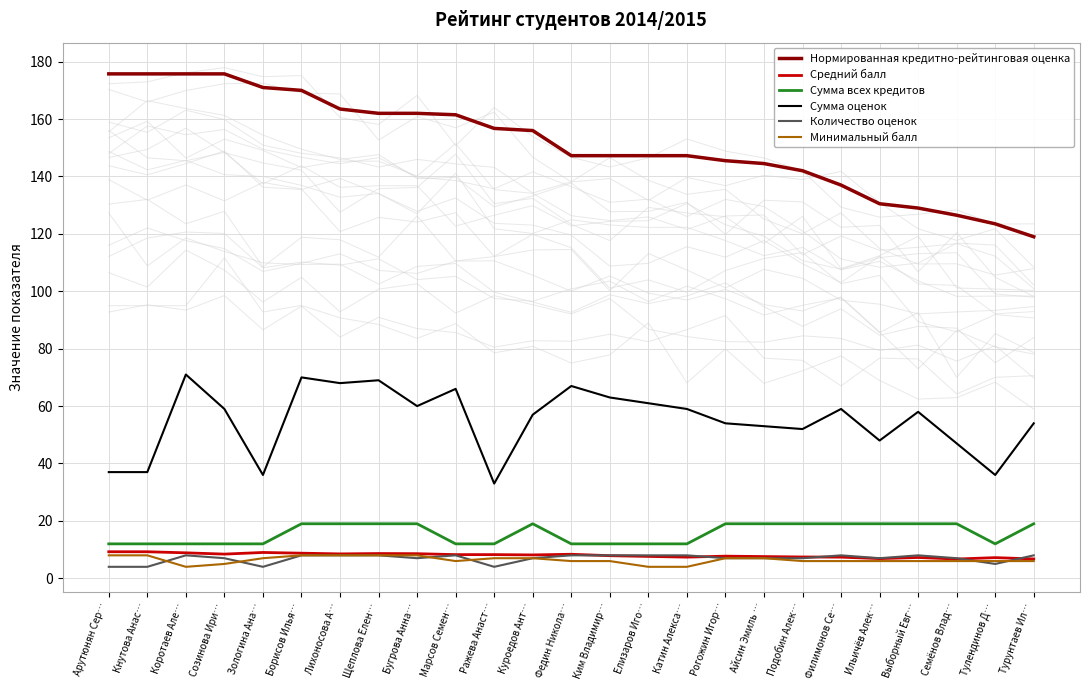

What is the highest value of the Минимальный балл series?

8.0